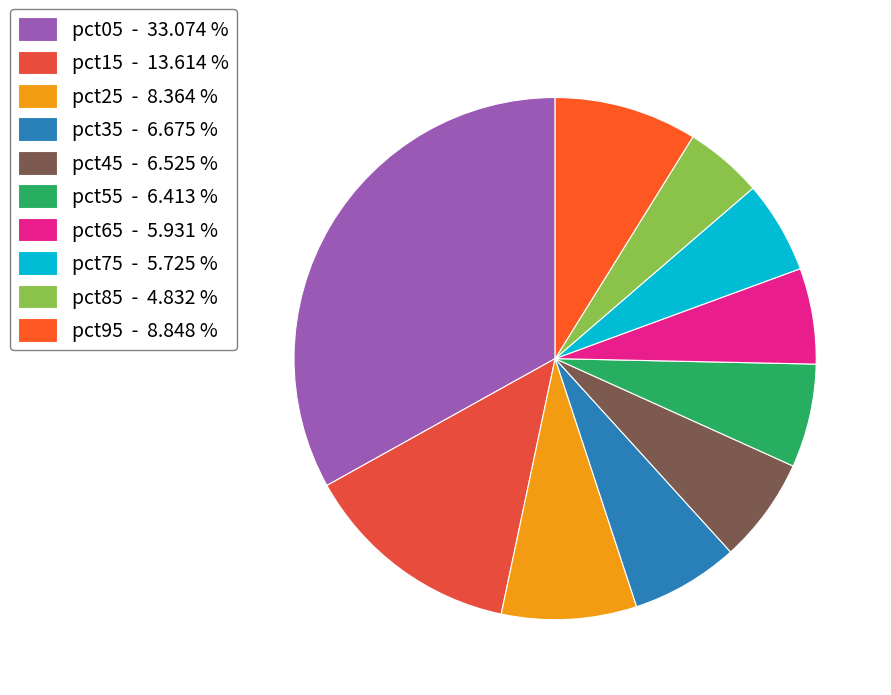

Is pct75 the majority of the pie?

No